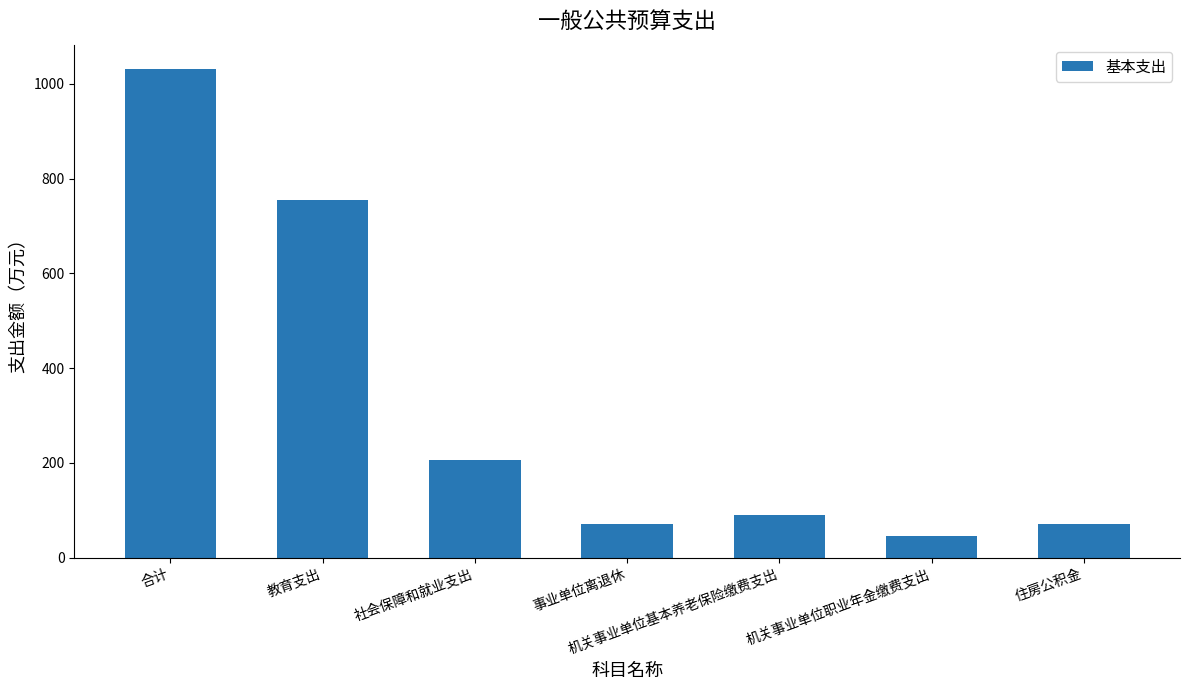

What is the label of the 1st bar from the right?

住房公积金